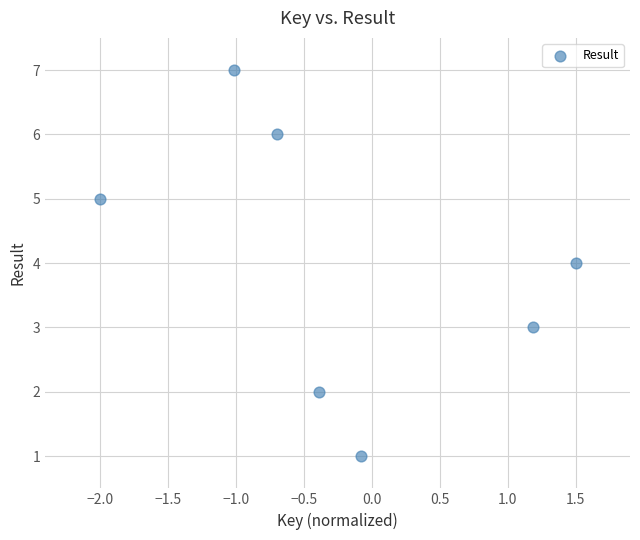

What is the average Y value?

4